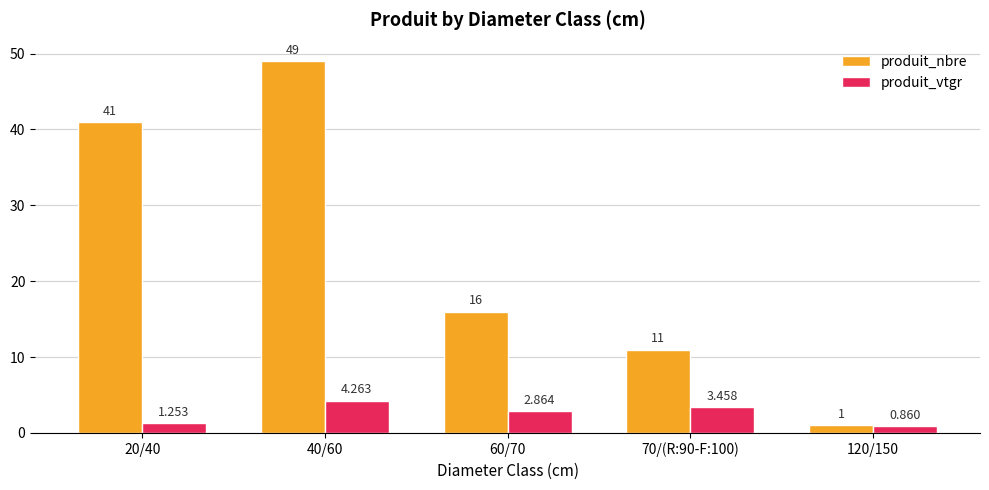

How many groups of bars are there?

5